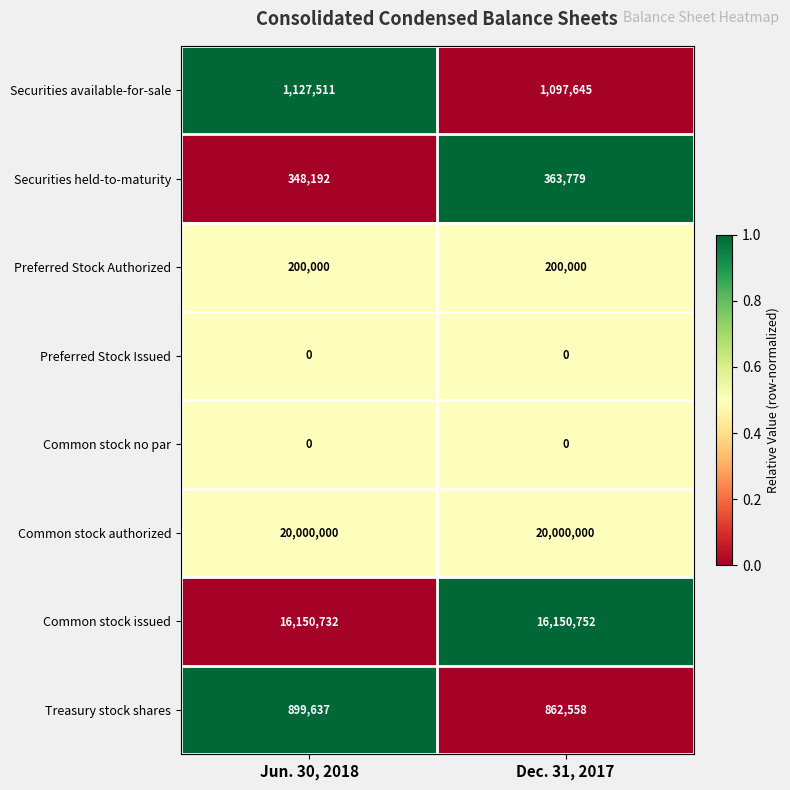

At which label does Treasury stock shares reach its minimum?

Dec. 31, 2017